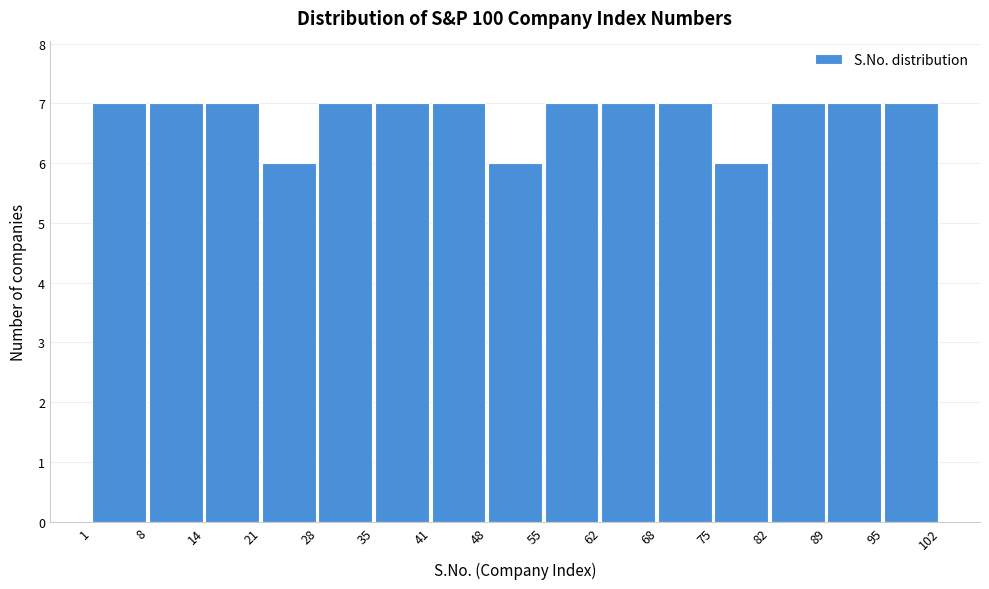

Reading left to right, list every bar in this chart as the range it spans on the x-axis followed by its height. The values are not printed on the chart, so give them approximately, as read against the axis.

1 to 8: 7
8 to 14: 7
14 to 21: 7
21 to 28: 6
28 to 35: 7
35 to 41: 7
41 to 48: 7
48 to 55: 6
55 to 62: 7
62 to 68: 7
68 to 75: 7
75 to 82: 6
82 to 89: 7
89 to 95: 7
95 to 102: 7